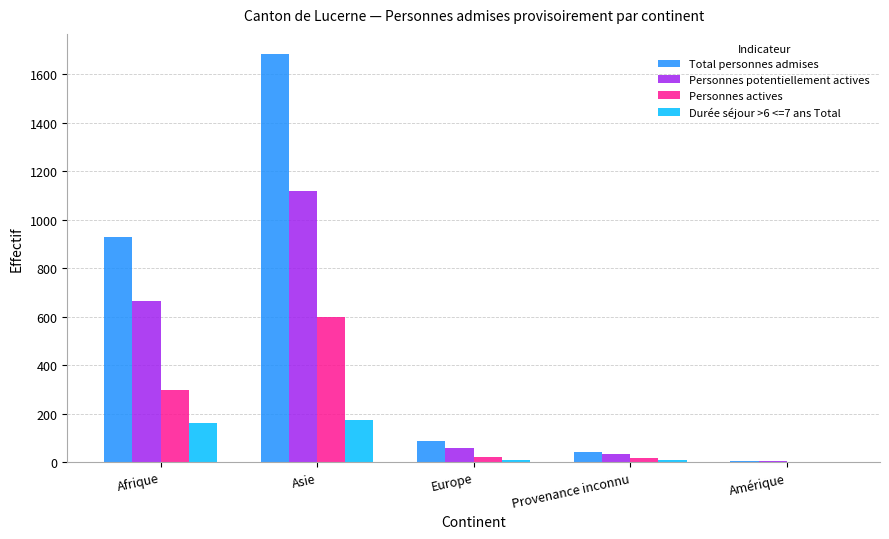

What is the sum of all Total personnes admises values?

2749